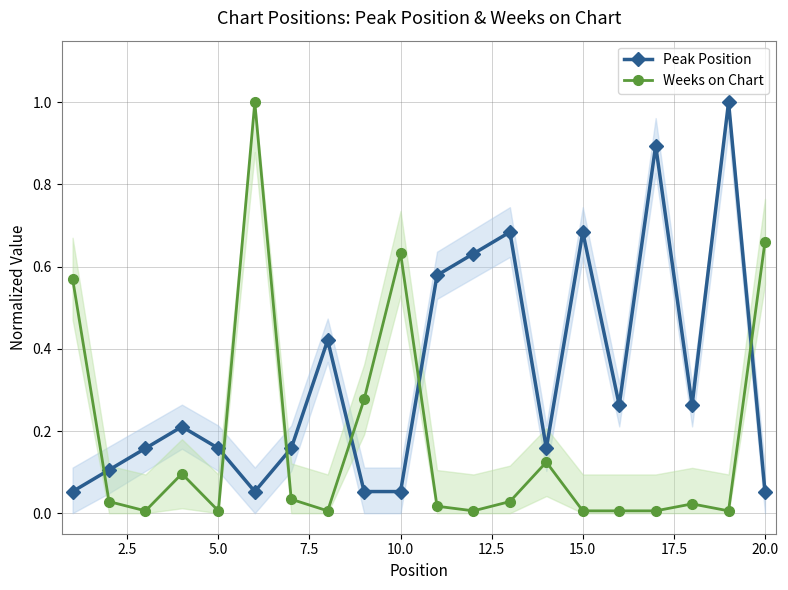

After their last crossing, which series has the higher values: Weeks on Chart or Peak Position?

Weeks on Chart